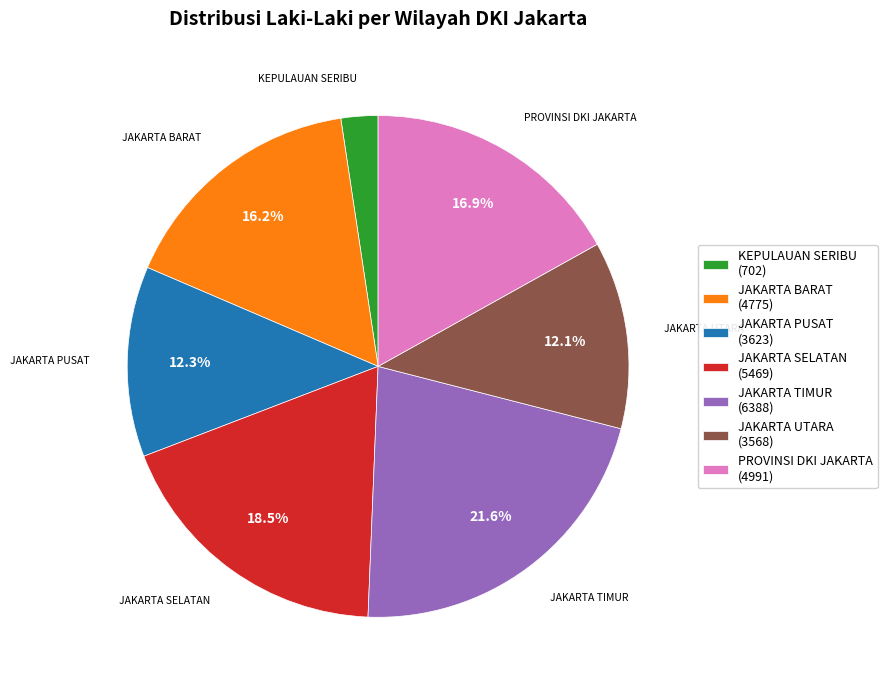

How much of the chart is everything except PROVINSI DKI JAKARTA?

83.1%